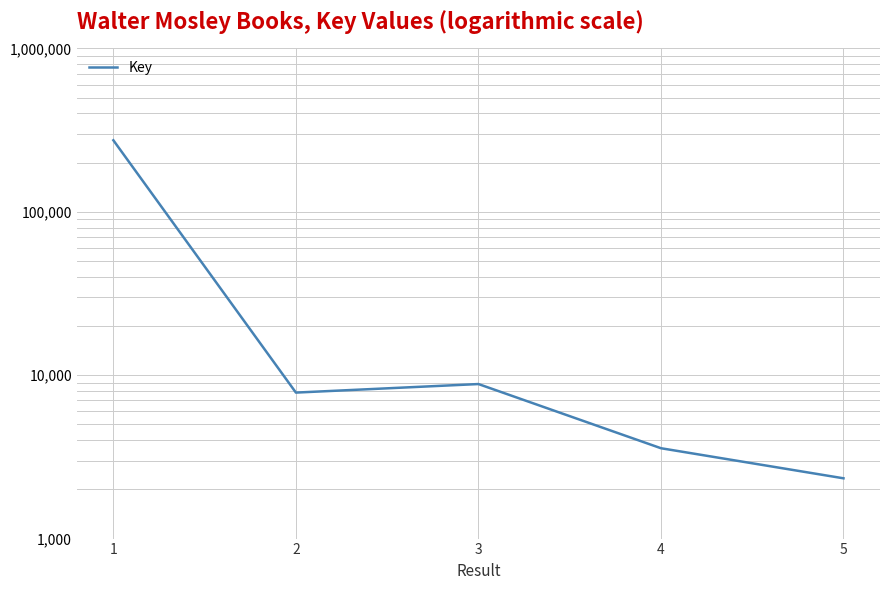

What is the value of the 4th point from the left?

3572